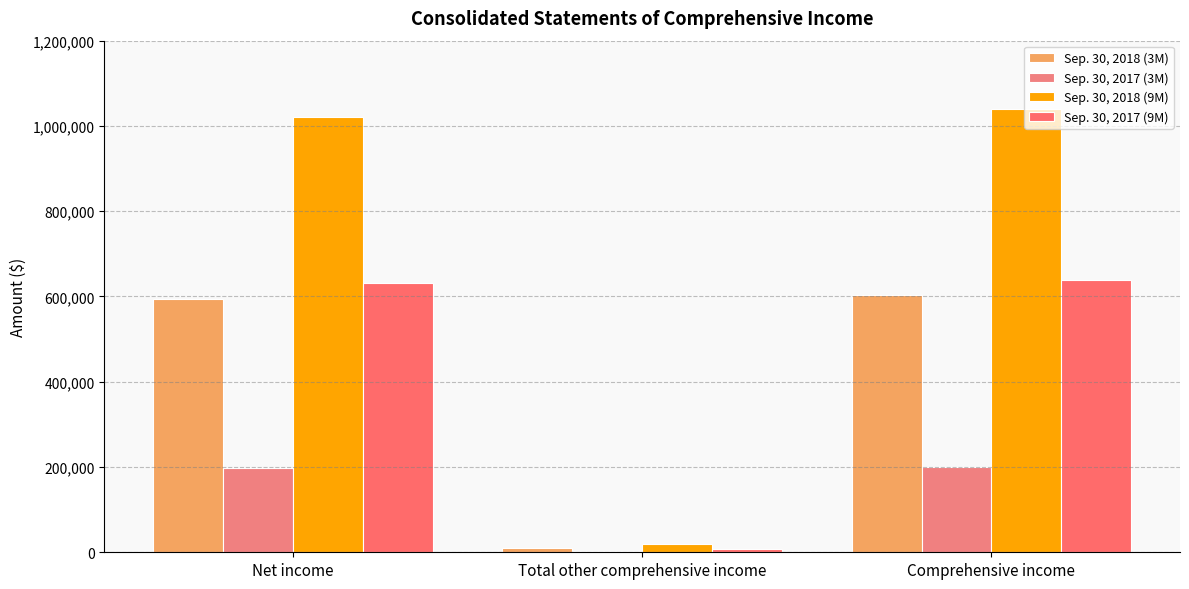

The value of Sep. 30, 2017 (9M) at Comprehensive income is 638778. True or false?

True